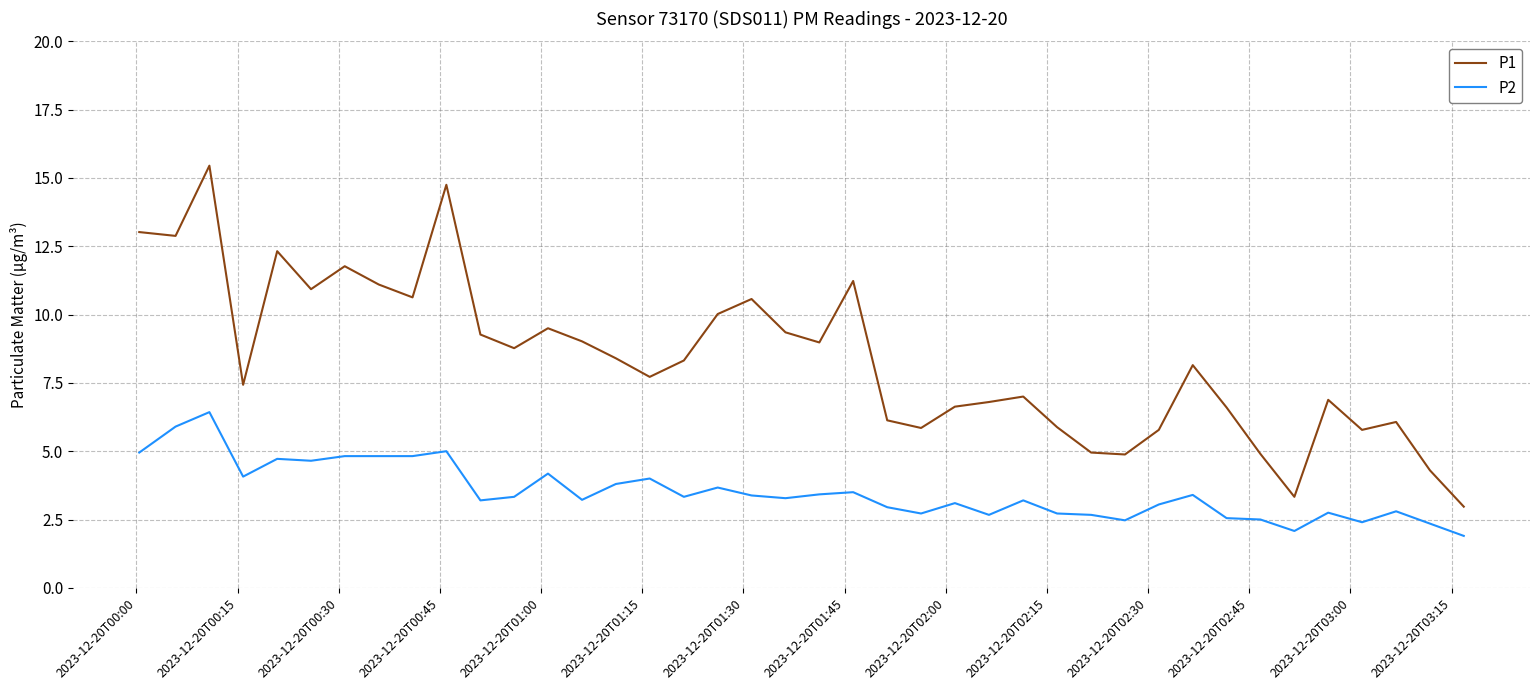

What is the difference between the maximum and minimum values in the P2 series?

4.5